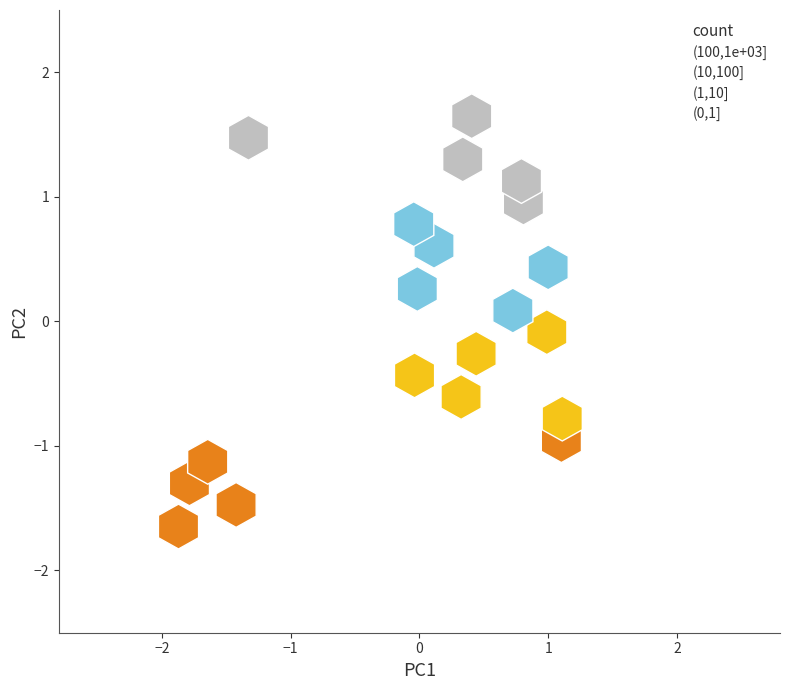

Which series contains the lowest Y value?

(100,1e+03]